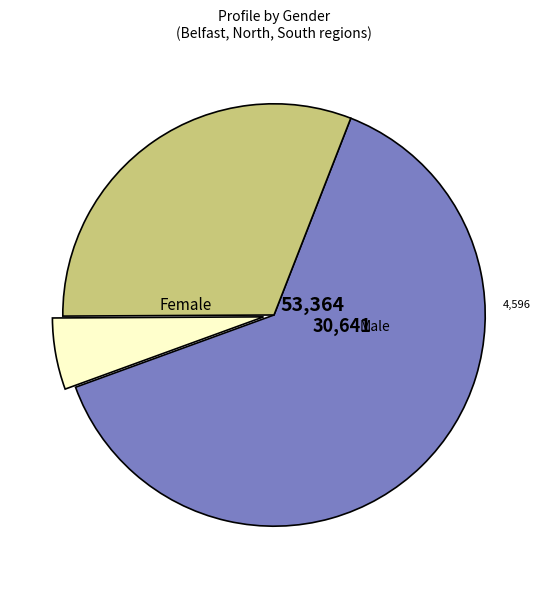

How many segments does this pie chart have?

3